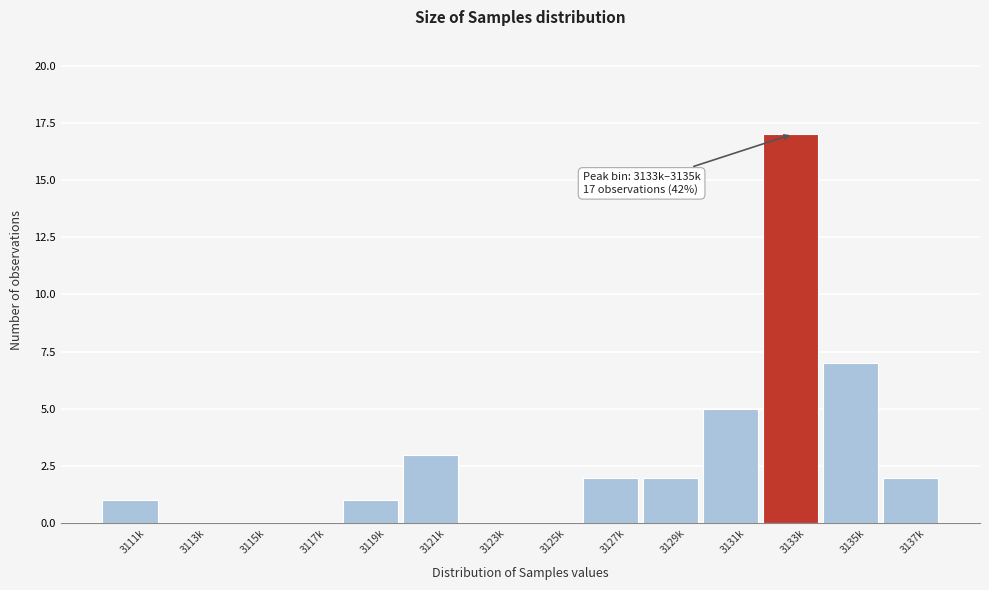

Reading right to left, extract all data points from this chart.

3137k=2	3135k=7	3133k=17	3131k=5	3129k=2	3127k=2	3125k=0	3123k=0	3121k=3	3119k=1	3117k=0	3115k=0	3113k=0	3111k=1